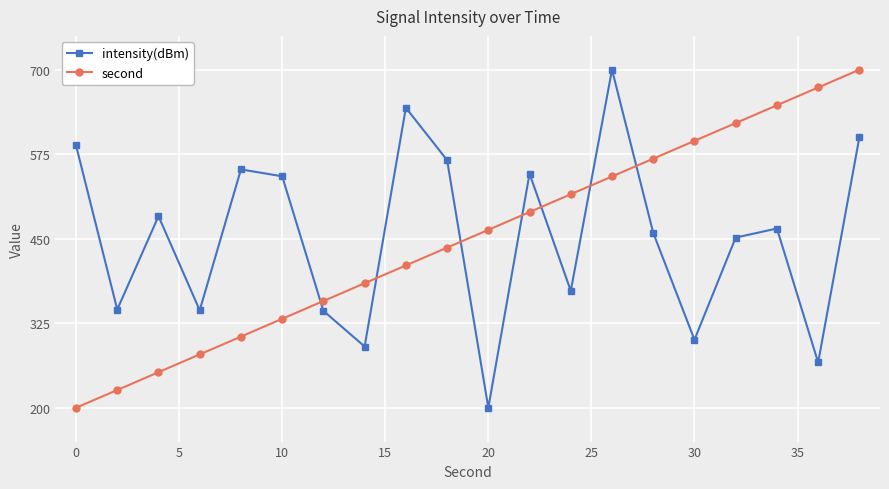

What is the minimum value shown in the chart?

200.0